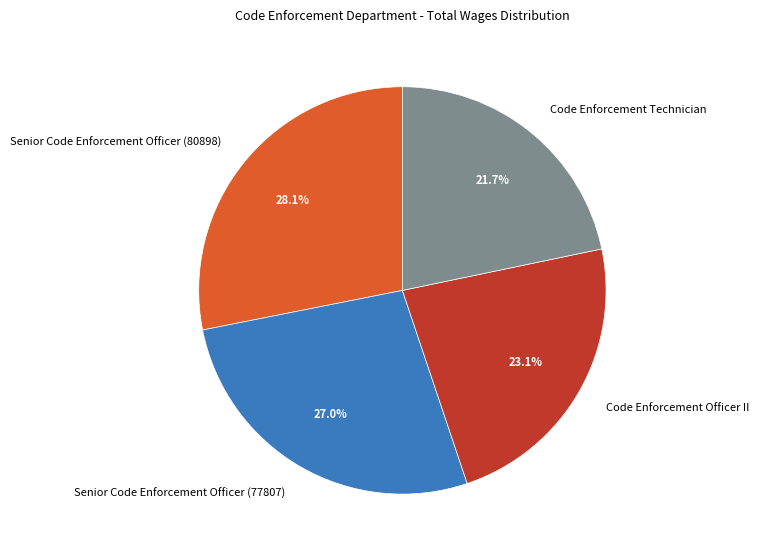

What percentage is the Senior Code Enforcement Officer (77807) slice, to the nearest percent?

27%